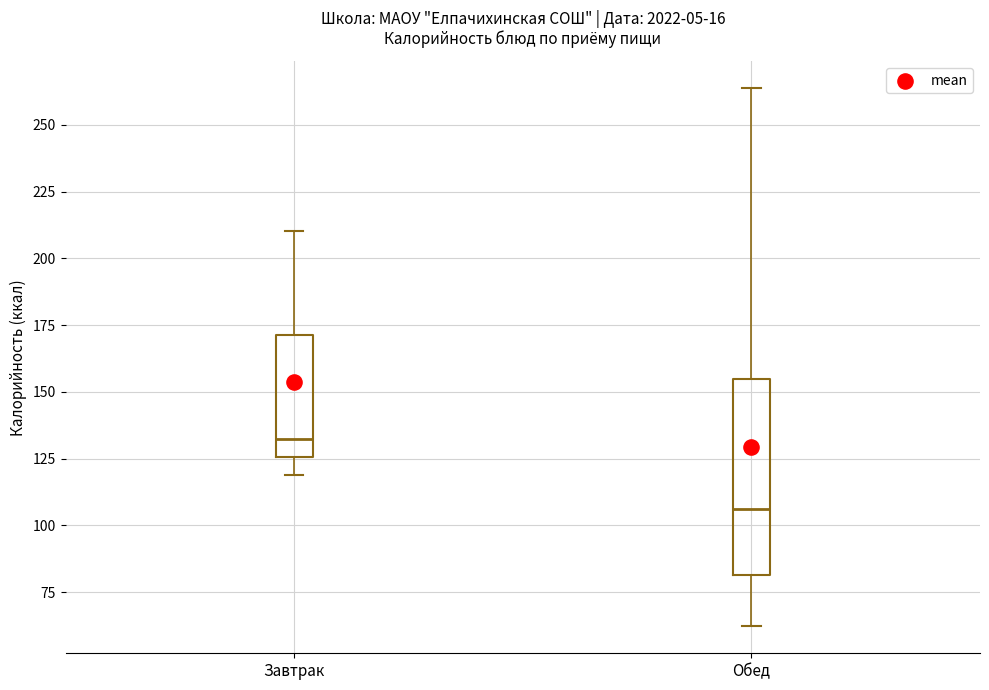

Comparing the boxes themselves (not the whiskers), which one is the tallest?

Обед